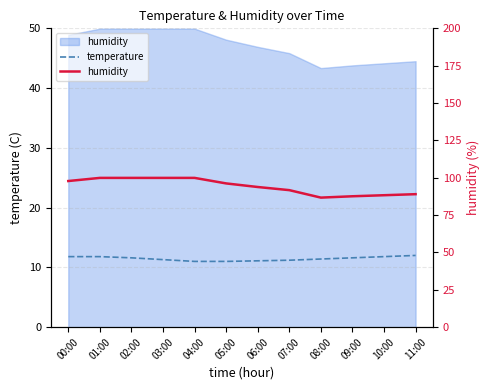

The temperature series shows 11.8 at 00:00. True or false?

True